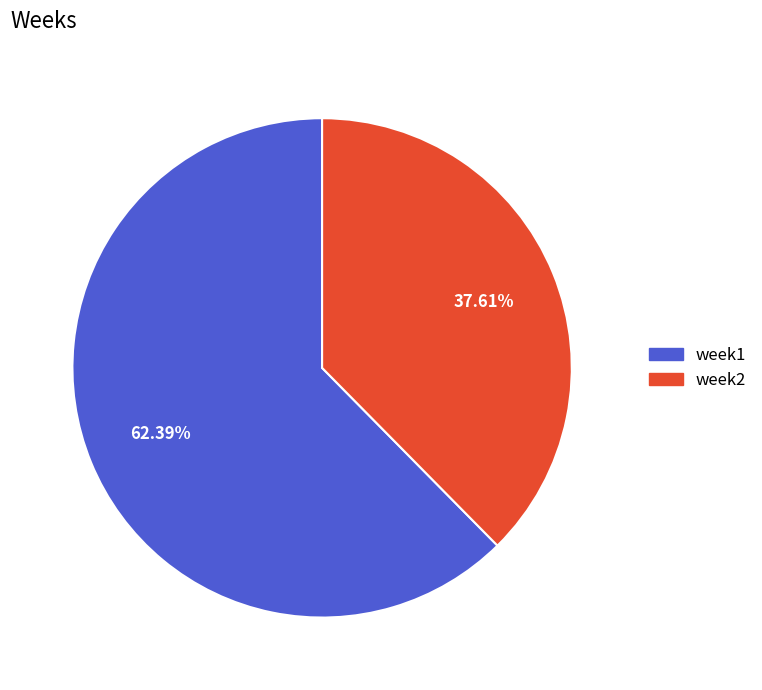

What is the ratio of the value at week1 to the value at week2?

1.7